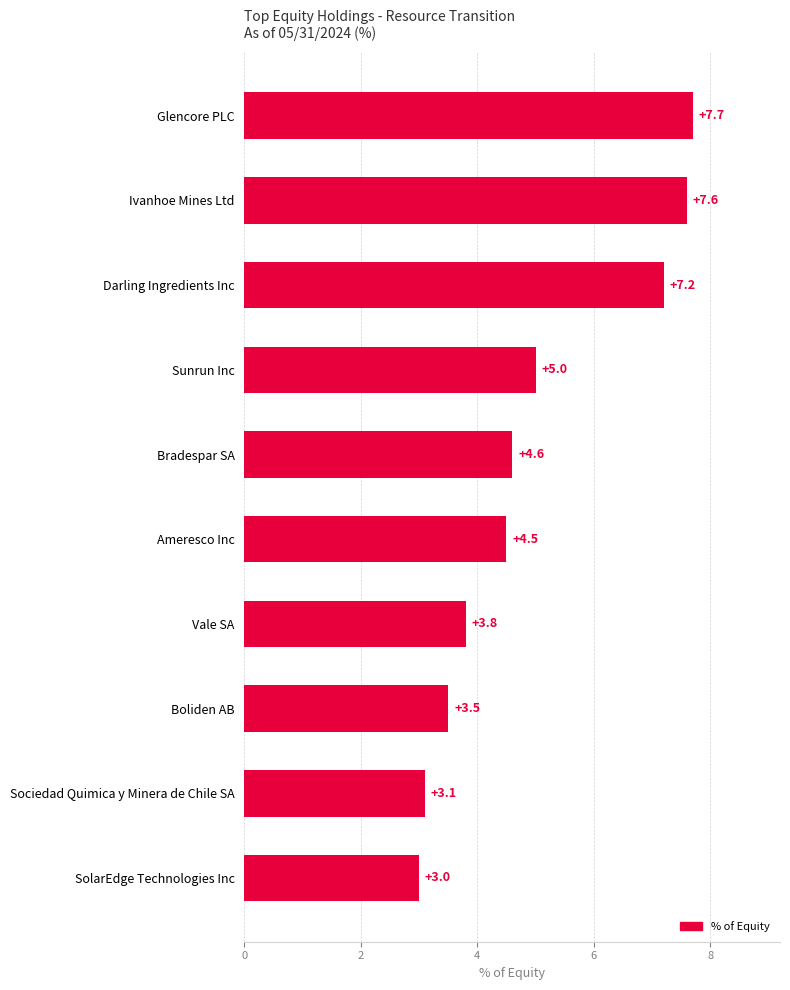

List the labels in order of value, smallest first.

SolarEdge Technologies Inc, Sociedad Quimica y Minera de Chile SA, Boliden AB, Vale SA, Ameresco Inc, Bradespar SA, Sunrun Inc, Darling Ingredients Inc, Ivanhoe Mines Ltd, Glencore PLC